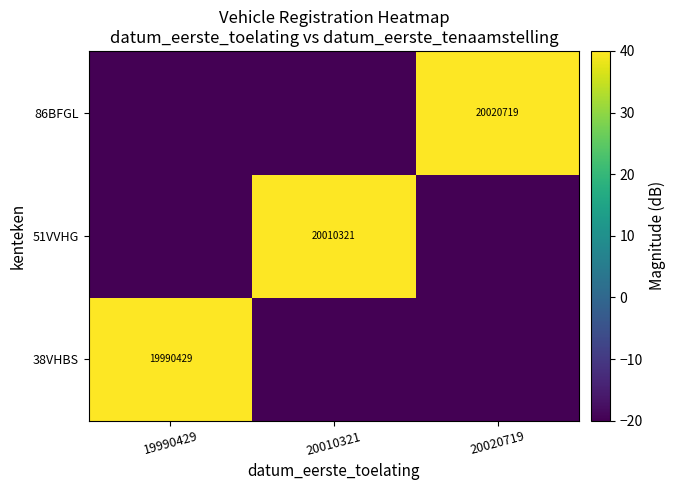

The 86BFGL series shows 20020719 at 20020719. True or false?

True